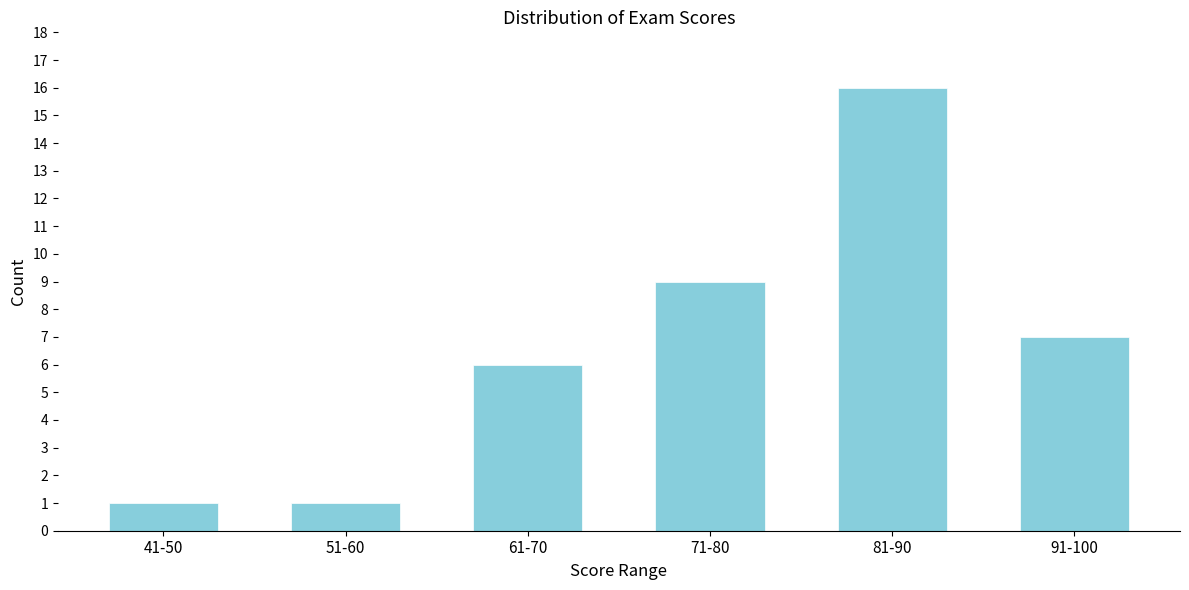

Reading left to right, list all the values displayed in this chart.

1	1	6	9	16	7